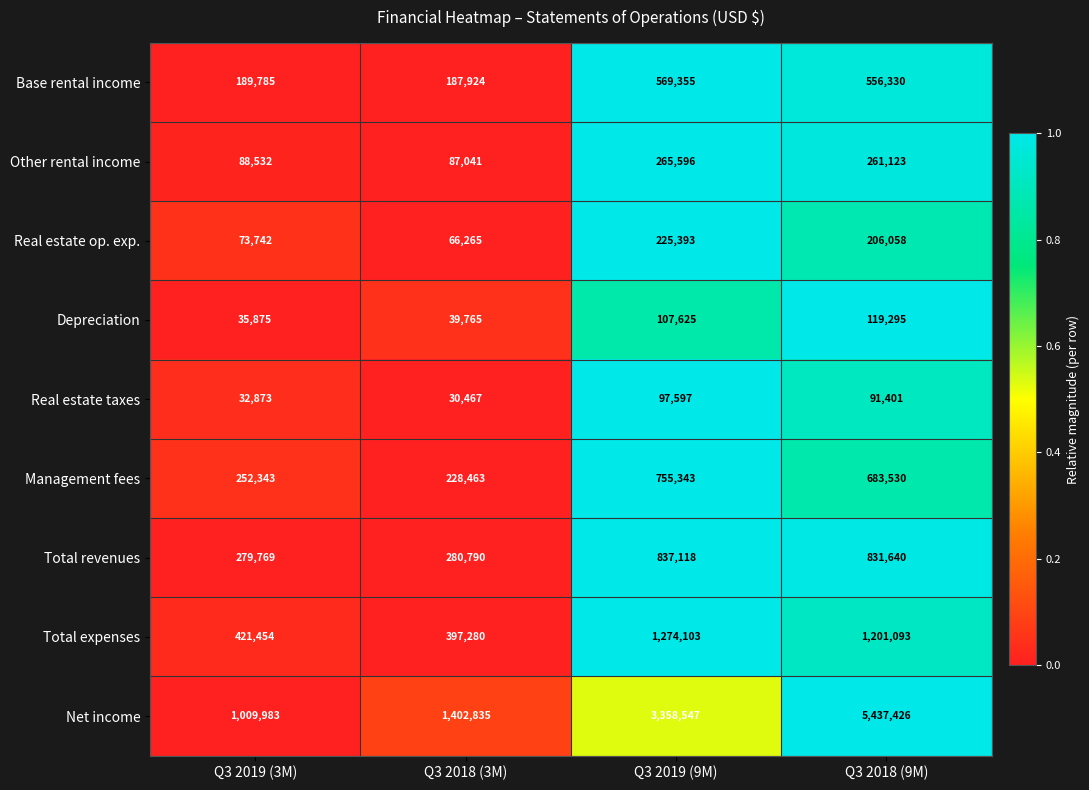

What is the maximum value shown in the chart?

5437426